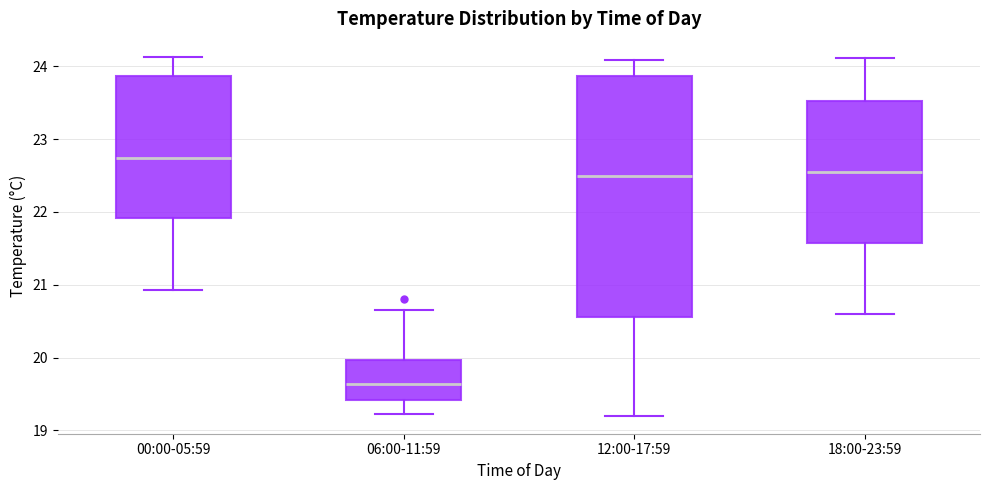

Which box has the lowest median line?

06:00-11:59